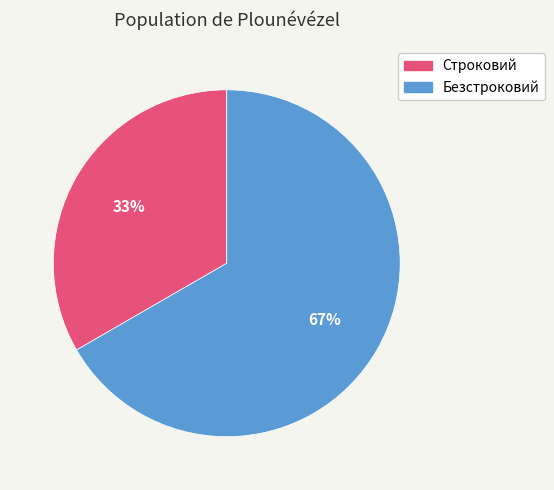

Rank the categories by value from highest to lowest.

Безстроковий, Строковий